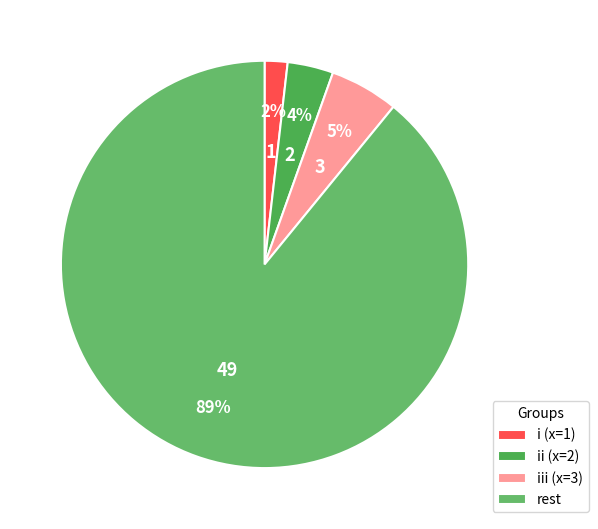

Which category has the biggest portion of the pie?

rest